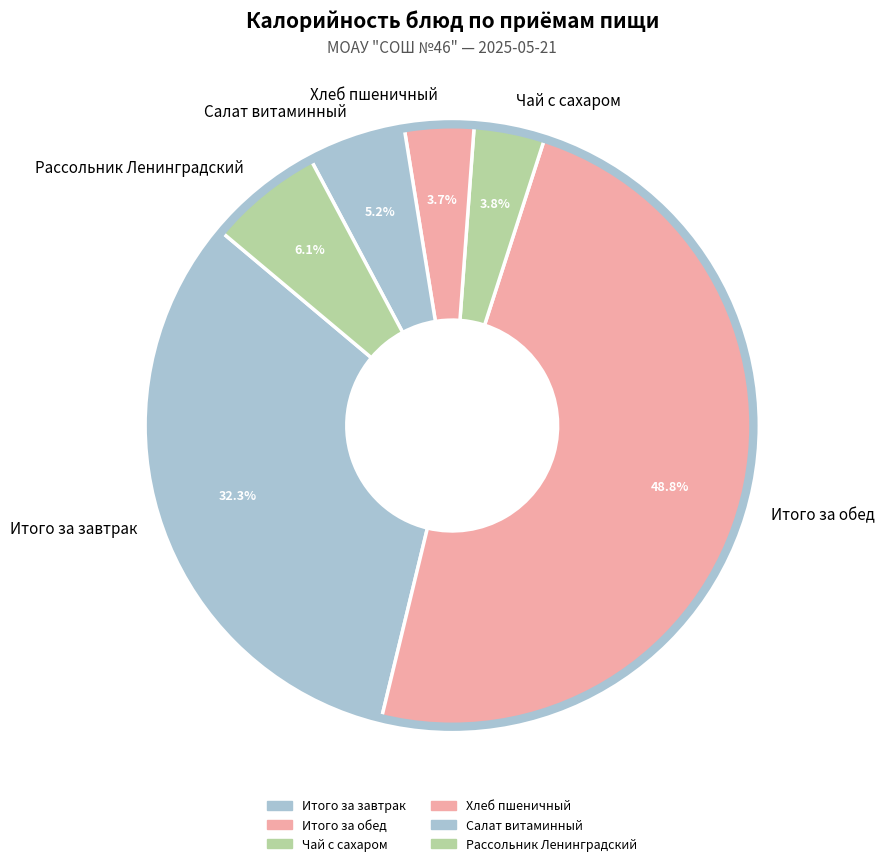

What is the ratio of the value at Чай с сахаром to the value at Хлеб пшеничный?

1.0